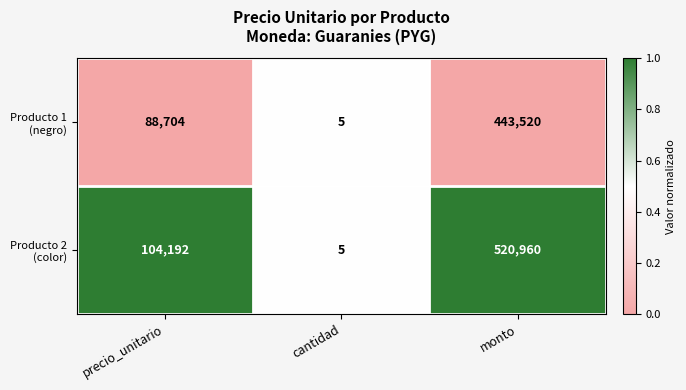

What is the maximum value shown in the chart?

520960